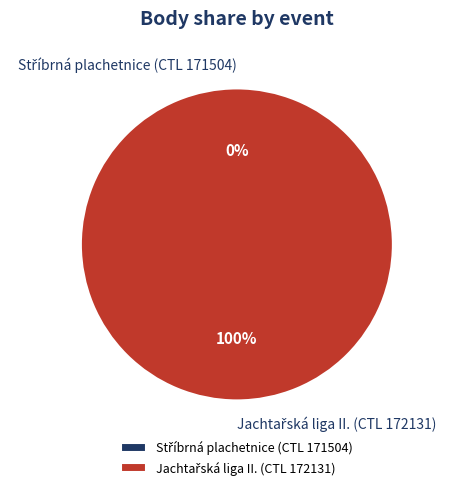

Count the number of slices in the pie.

2